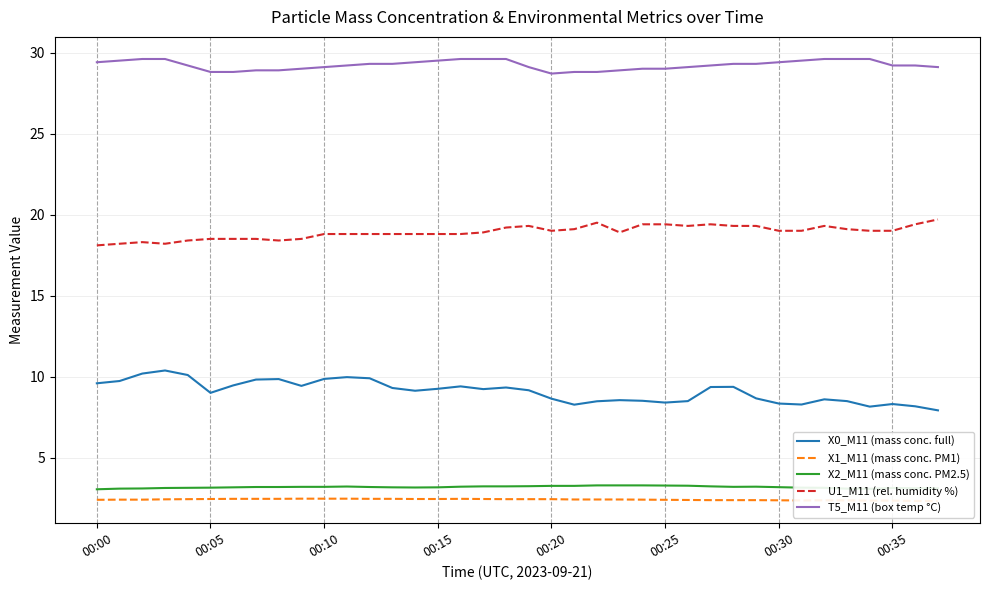

Is it true that X0_M11 (mass conc. full) equals 8.3 at 00:30?

True